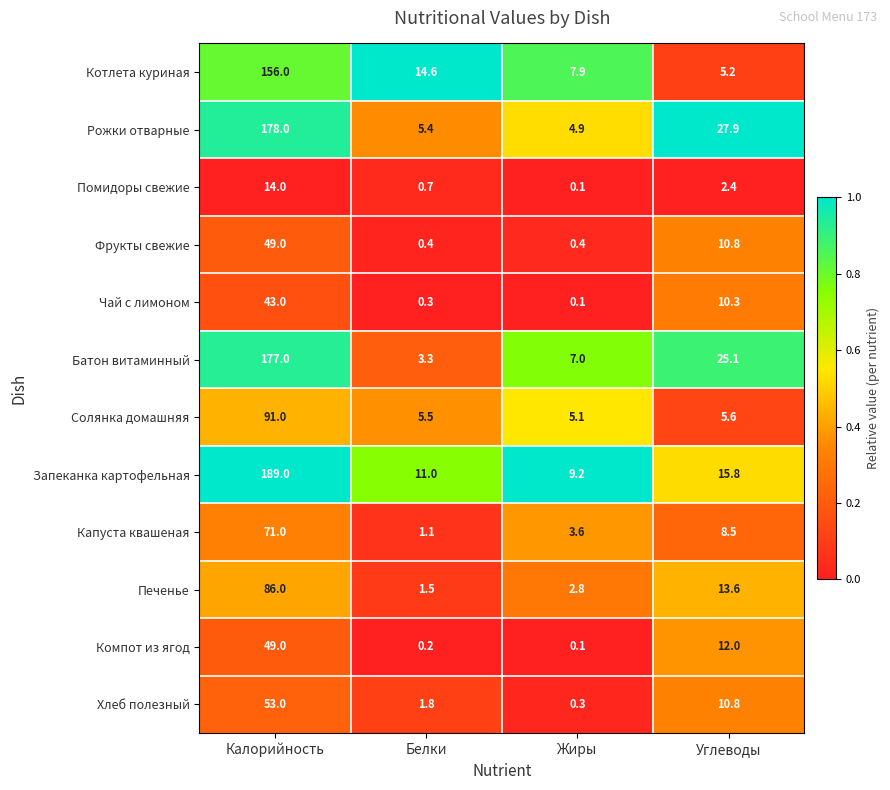

Which series has the largest range (max minus min)?

Запеканка картофельная